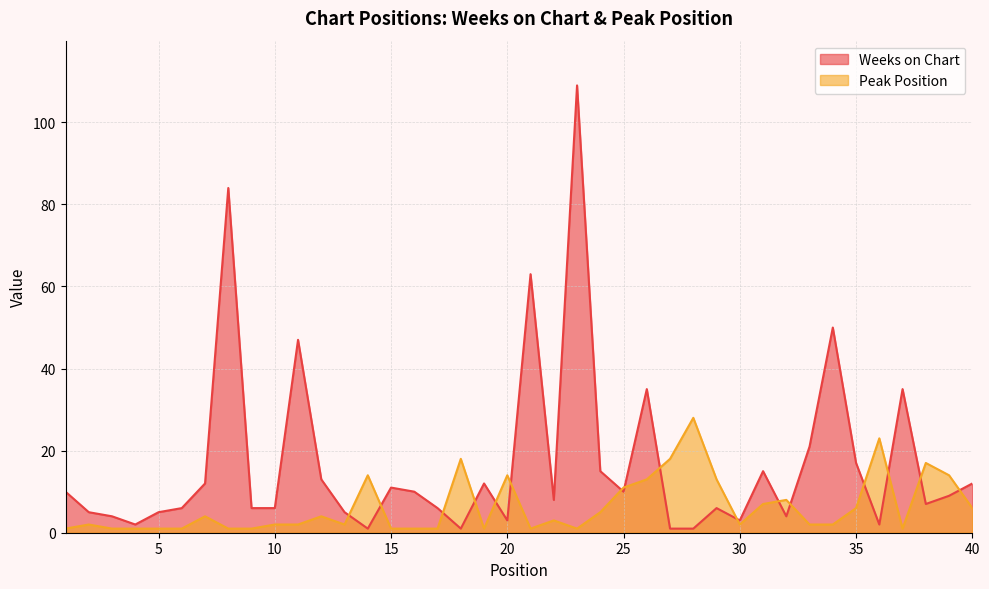

Which has a higher value, 10 or 3?

10